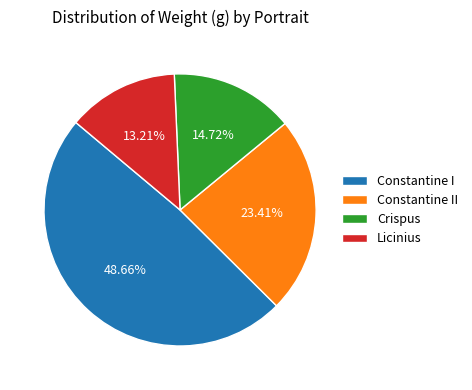

Is the sum of Licinius and Constantine I greater than half?

Yes